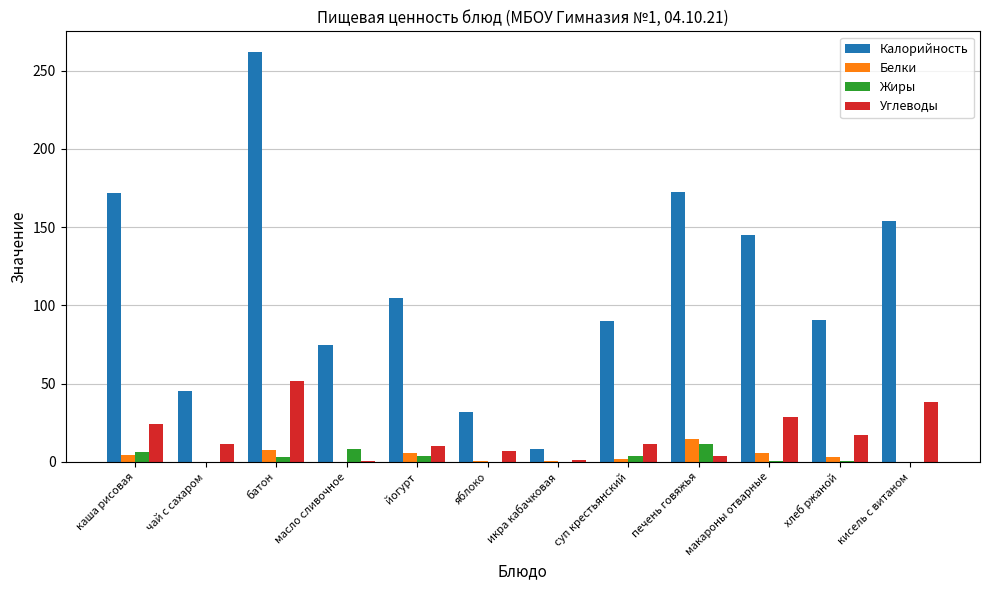

True or false: Калорийность has a value of 265.9 at кисель с витаном.

False